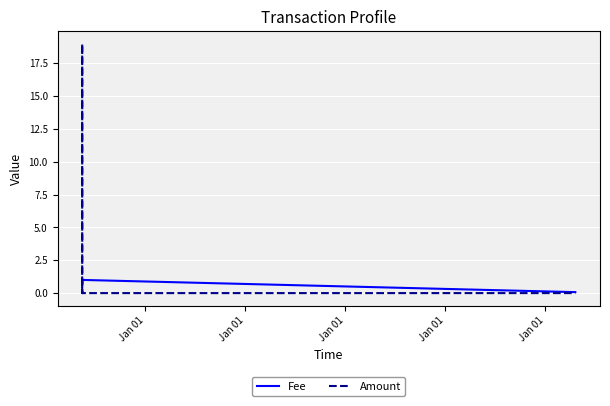

What are all the series names shown in the legend?

Fee, Amount